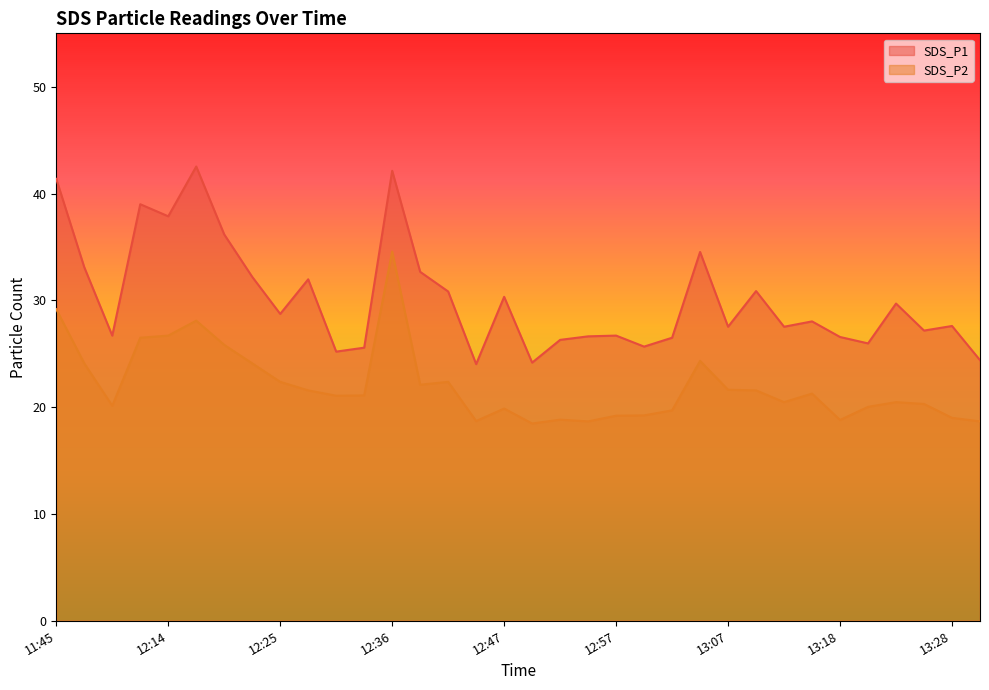

Which series has the widest spread of values?

SDS_P1